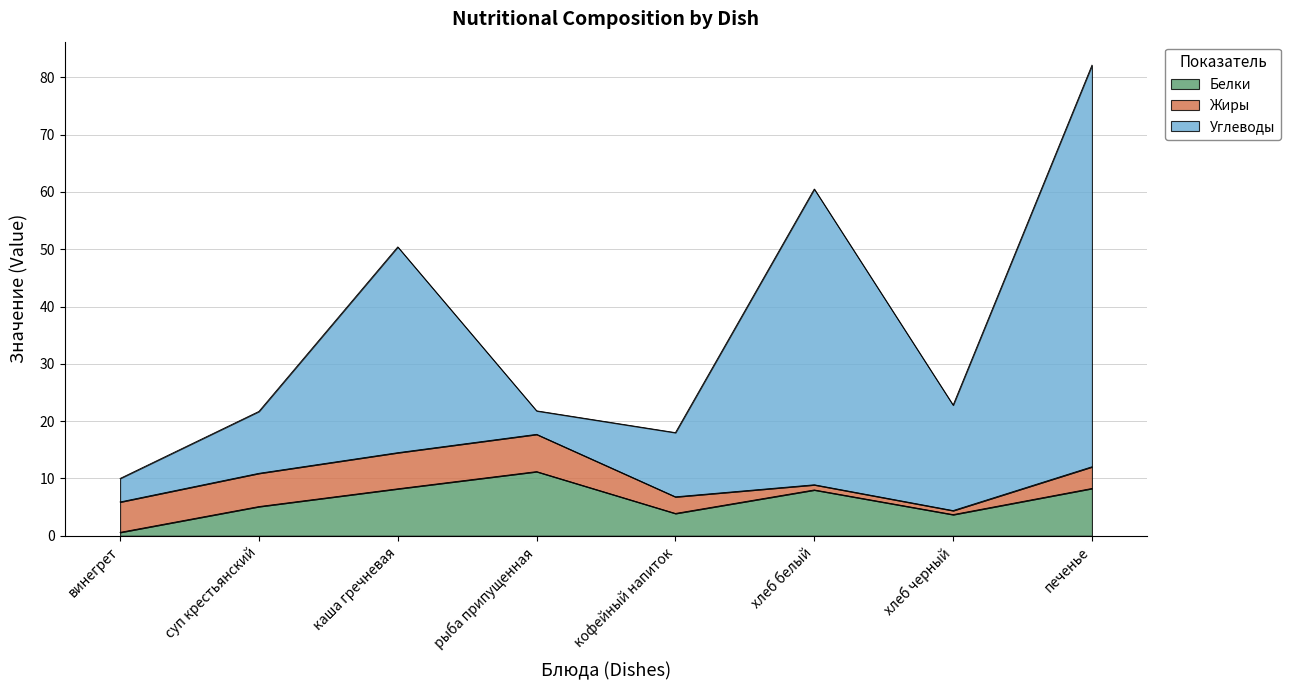

At which category is the sum across all series the highest?

печенье